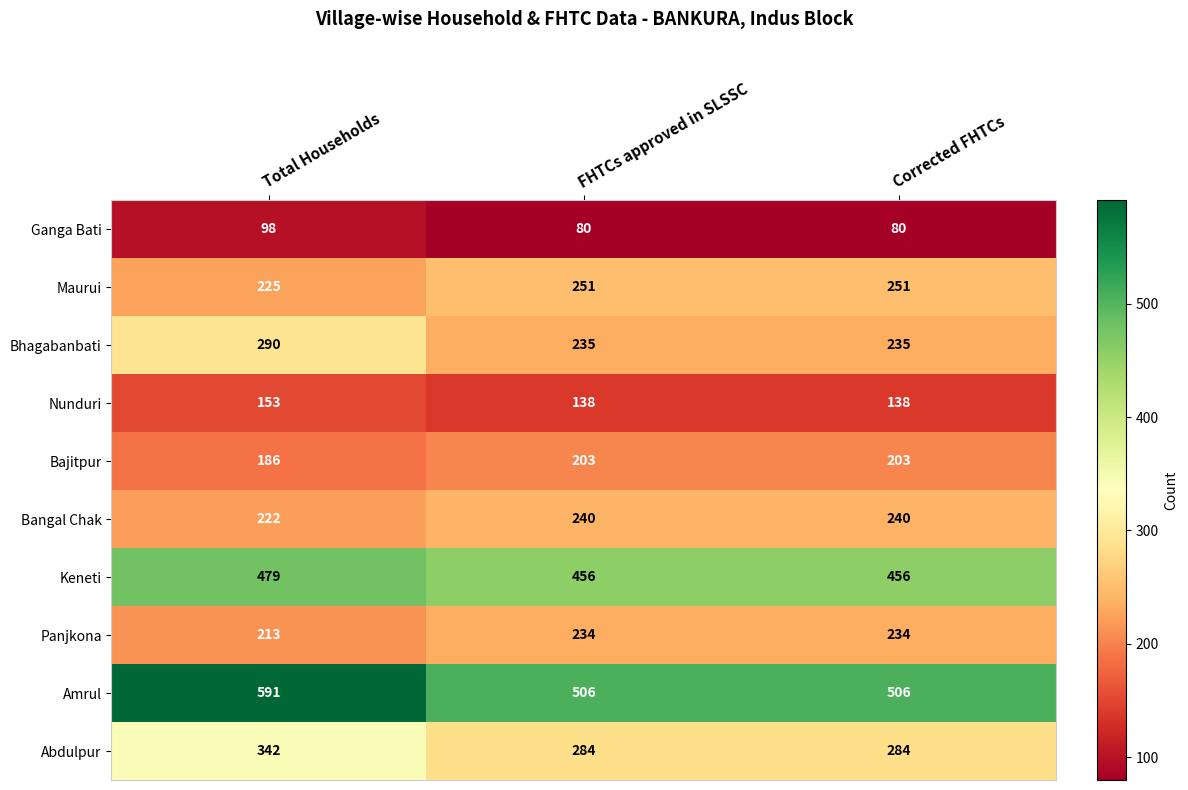

Reading left to right, transcribe all the data shown in this chart.

Ganga Bati: Total Households=98	FHTCs approved in SLSSC=80	Corrected FHTCs=80
Maurui: Total Households=225	FHTCs approved in SLSSC=251	Corrected FHTCs=251
Bhagabanbati: Total Households=290	FHTCs approved in SLSSC=235	Corrected FHTCs=235
Nunduri: Total Households=153	FHTCs approved in SLSSC=138	Corrected FHTCs=138
Bajitpur: Total Households=186	FHTCs approved in SLSSC=203	Corrected FHTCs=203
Bangal Chak: Total Households=222	FHTCs approved in SLSSC=240	Corrected FHTCs=240
Keneti: Total Households=479	FHTCs approved in SLSSC=456	Corrected FHTCs=456
Panjkona: Total Households=213	FHTCs approved in SLSSC=234	Corrected FHTCs=234
Amrul: Total Households=591	FHTCs approved in SLSSC=506	Corrected FHTCs=506
Abdulpur: Total Households=342	FHTCs approved in SLSSC=284	Corrected FHTCs=284